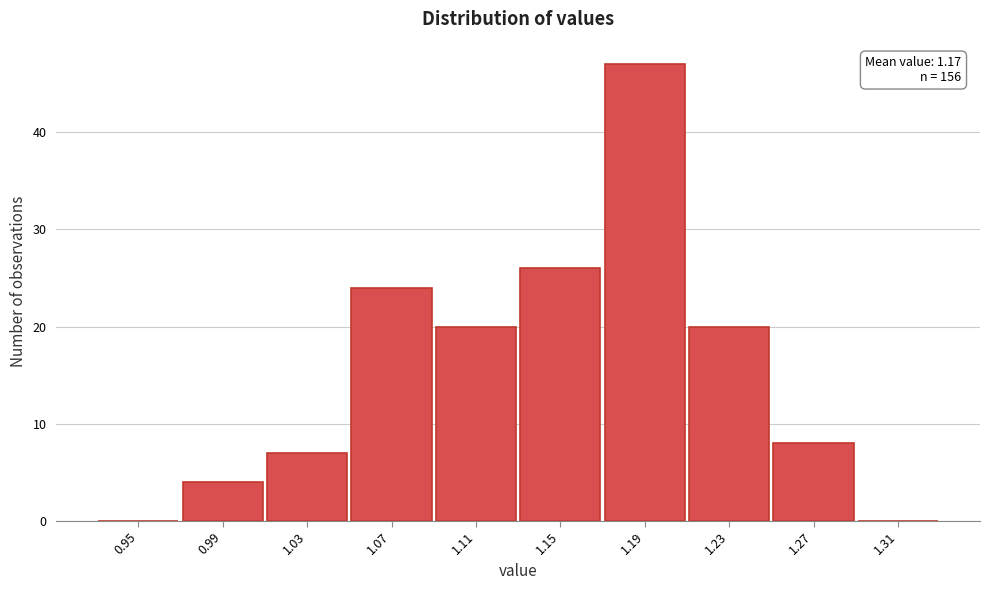

Reading right to left, extract all data points from this chart.

1.31=0	1.27=8	1.23=20	1.19=47	1.15=26	1.11=20	1.07=24	1.03=7	0.99=4	0.95=0